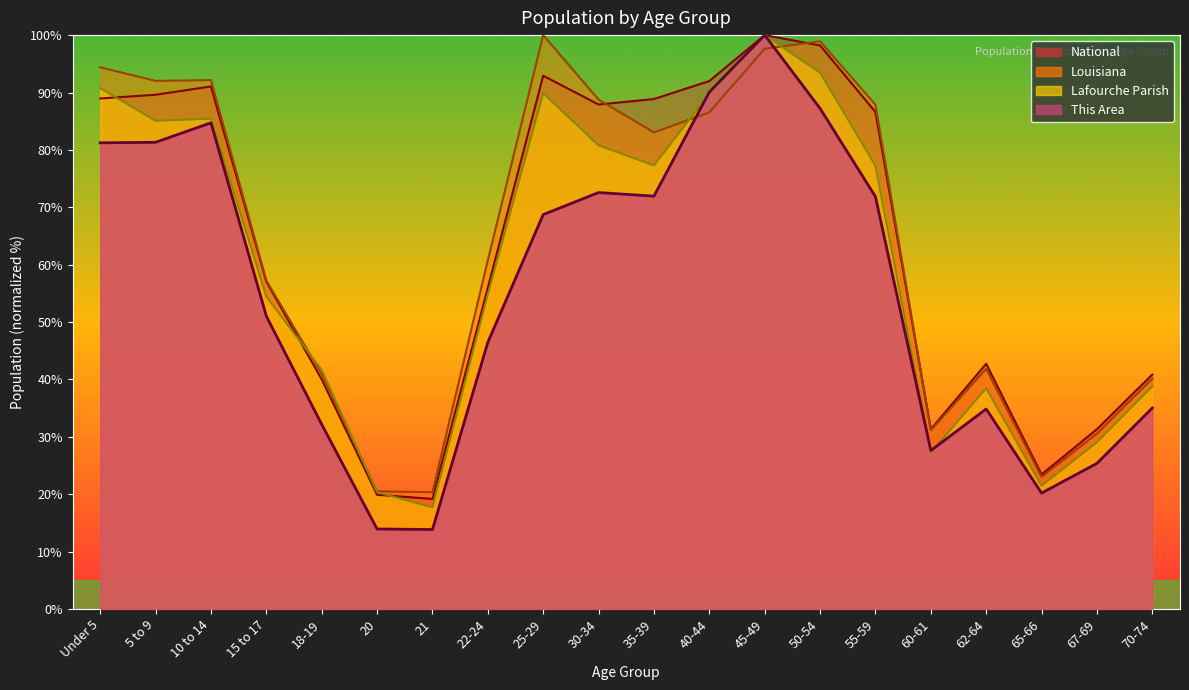

What value does the This Area series have at Under 5?

81.2